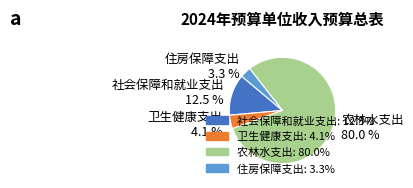

What is the majority slice?

农林水支出